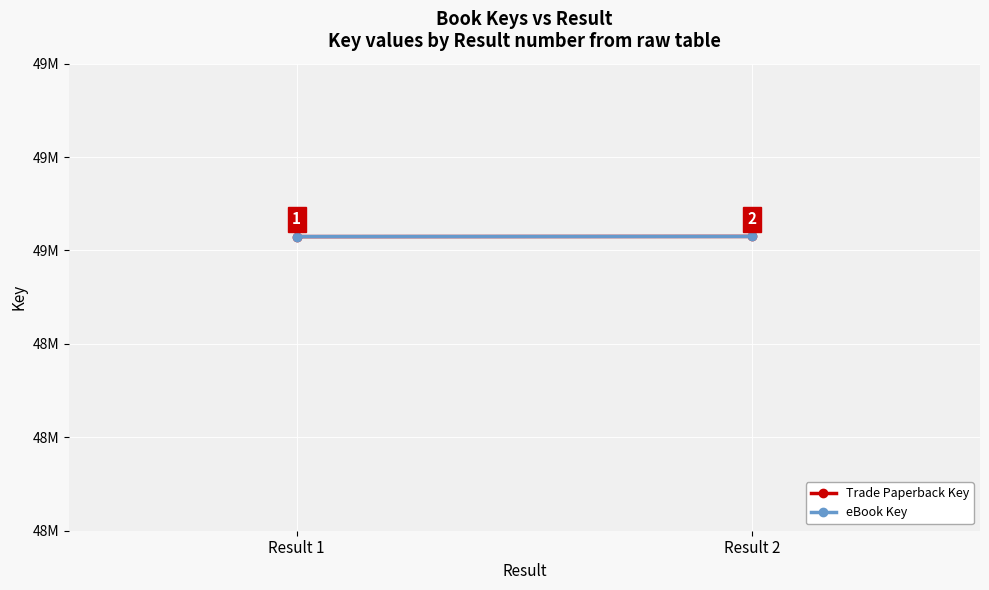

Reading left to right, what are all the values shown in this chart?

Trade Paperback Key: 48629744	48630092
eBook Key: 48629744	48630092